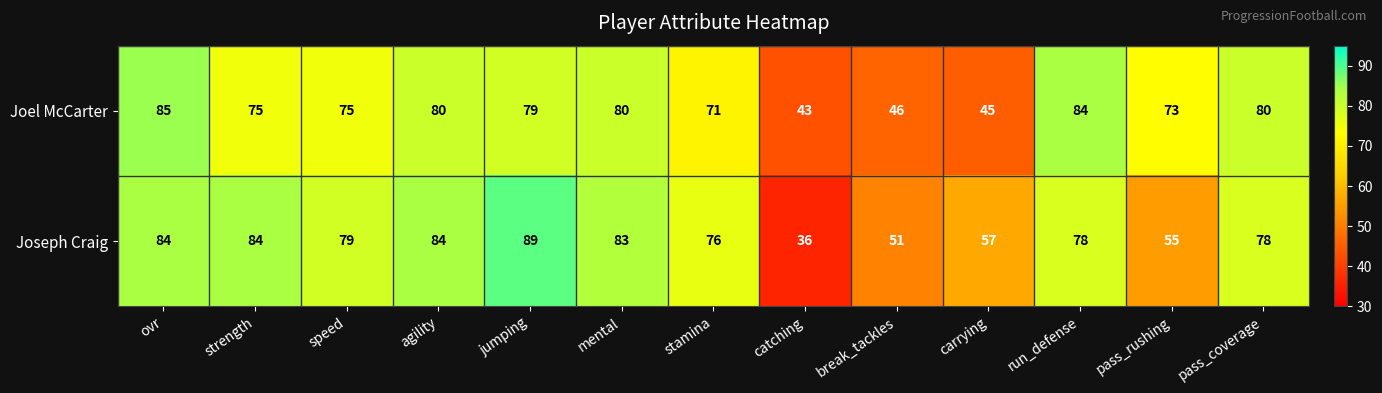

At how many categories does at least one series exceed 55?

11